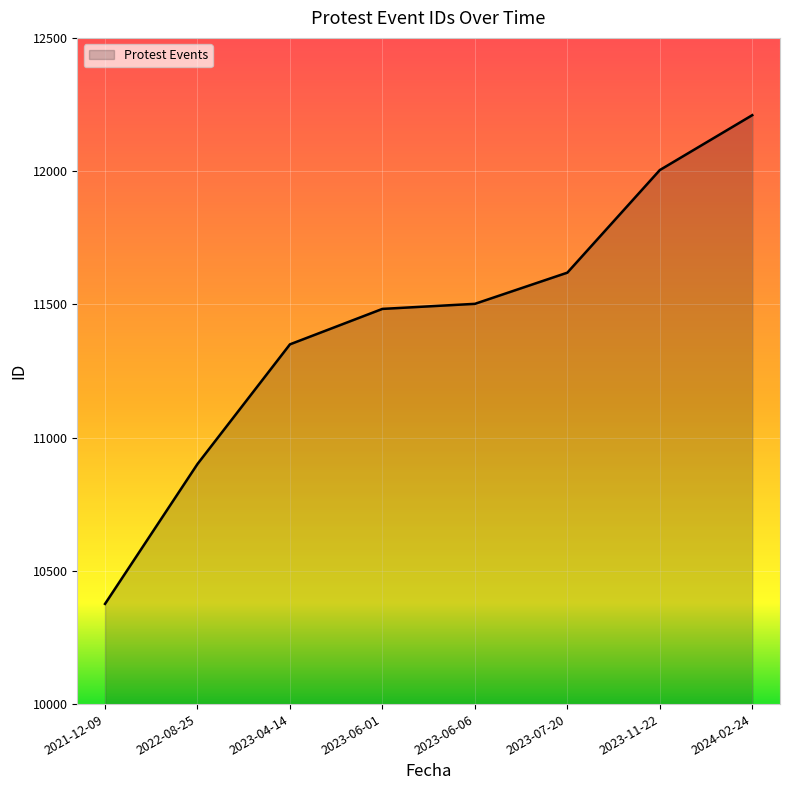

Reading left to right, transcribe all the data shown in this chart.

2021-12-09=10376	2022-08-25=10901	2023-04-14=11350	2023-06-01=11483	2023-06-06=11502	2023-07-20=11619	2023-11-22=12004	2024-02-24=12210